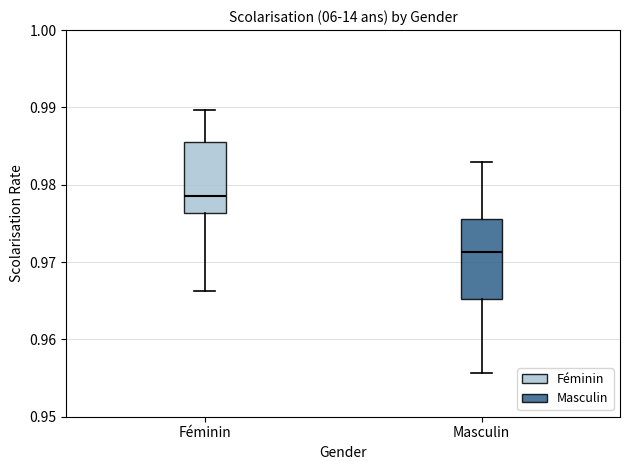

Which box has the highest median line?

Féminin